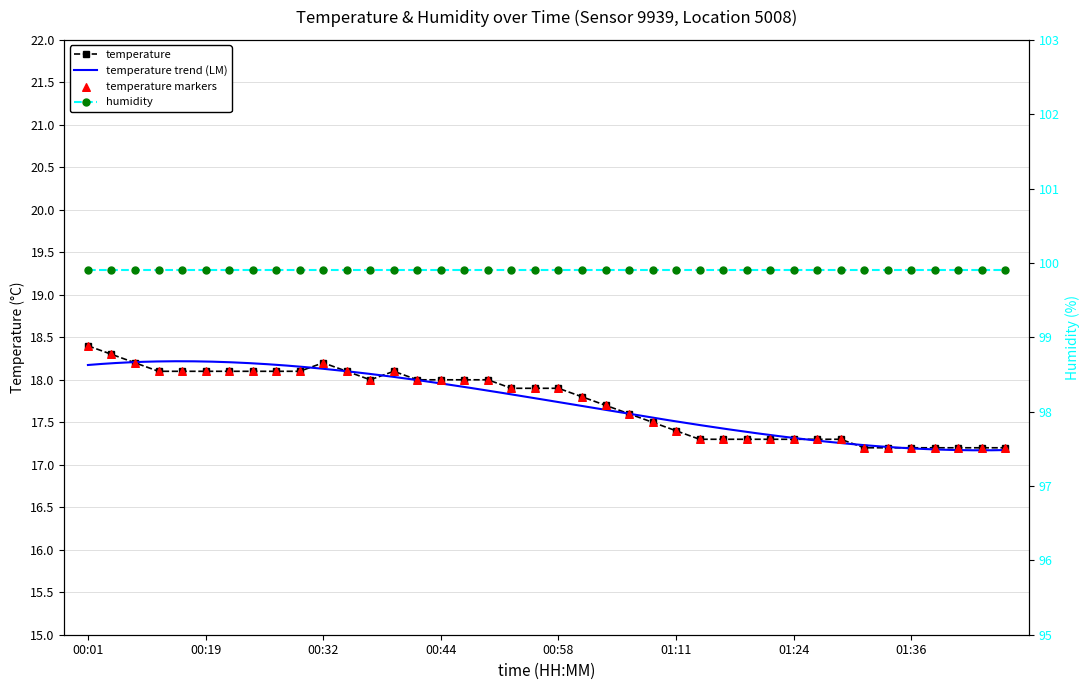

Which has a higher value, 00:58 or 00:32?

00:32